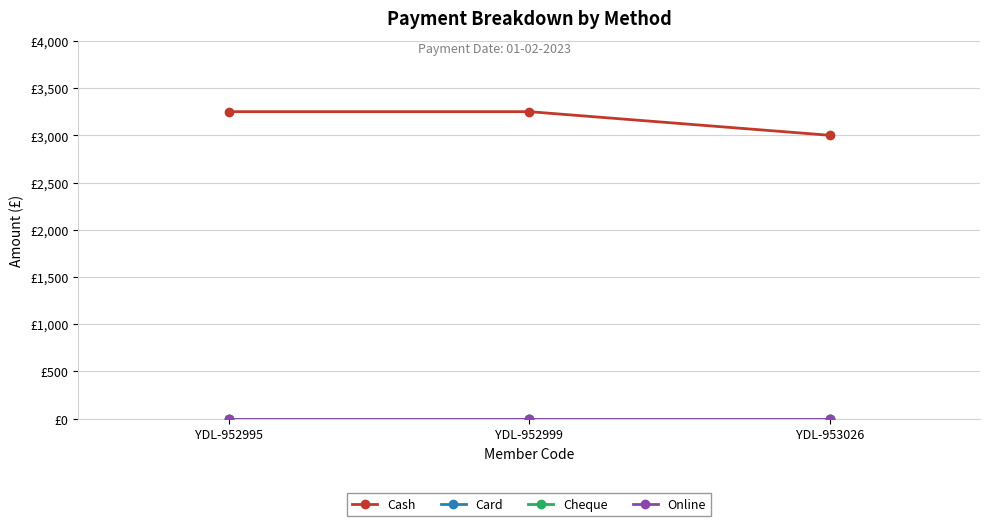

Between YDL-953026 and YDL-952995, which is larger?

YDL-952995